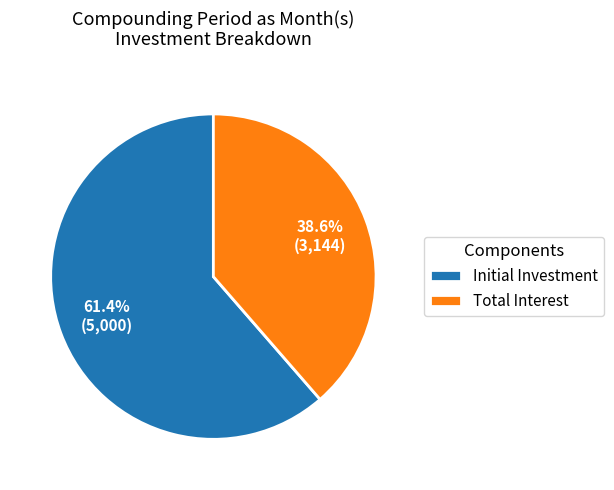

Is there any slice that represents more than half of the pie?

Yes